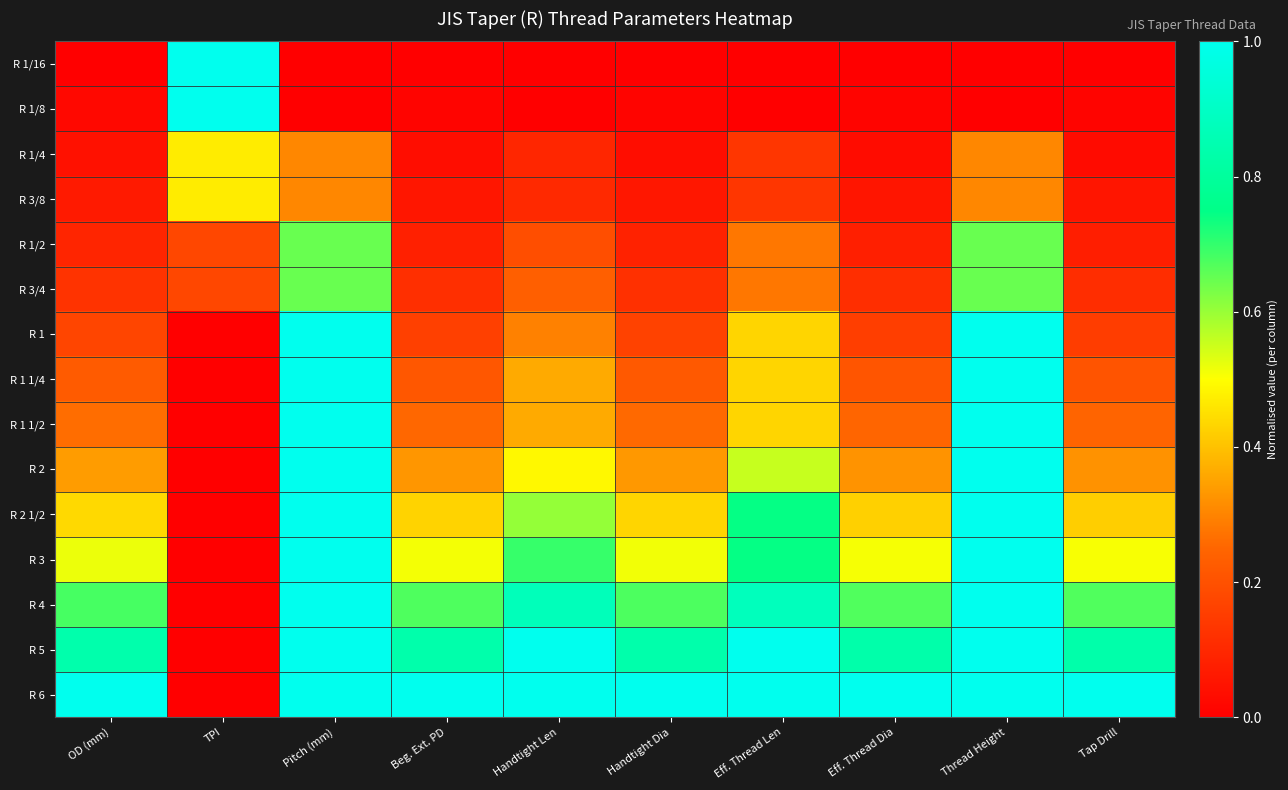

How many categories are shown in the chart?

10